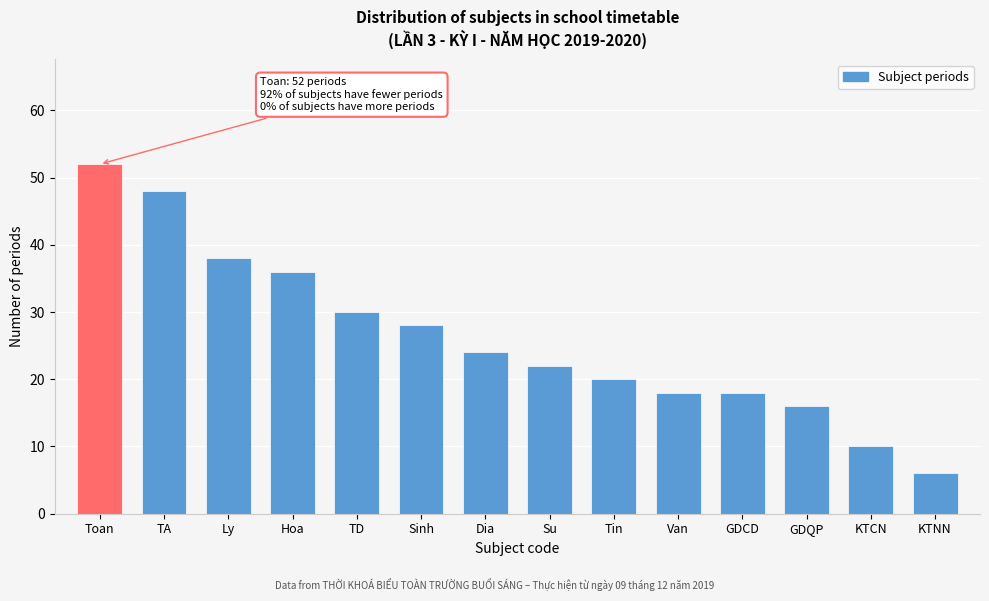

Reading left to right, transcribe all the data shown in this chart.

Toan=52	TA=48	Ly=38	Hoa=36	TD=30	Sinh=28	Dia=24	Su=22	Tin=20	Van=18	GDCD=18	GDQP=16	KTCN=10	KTNN=6